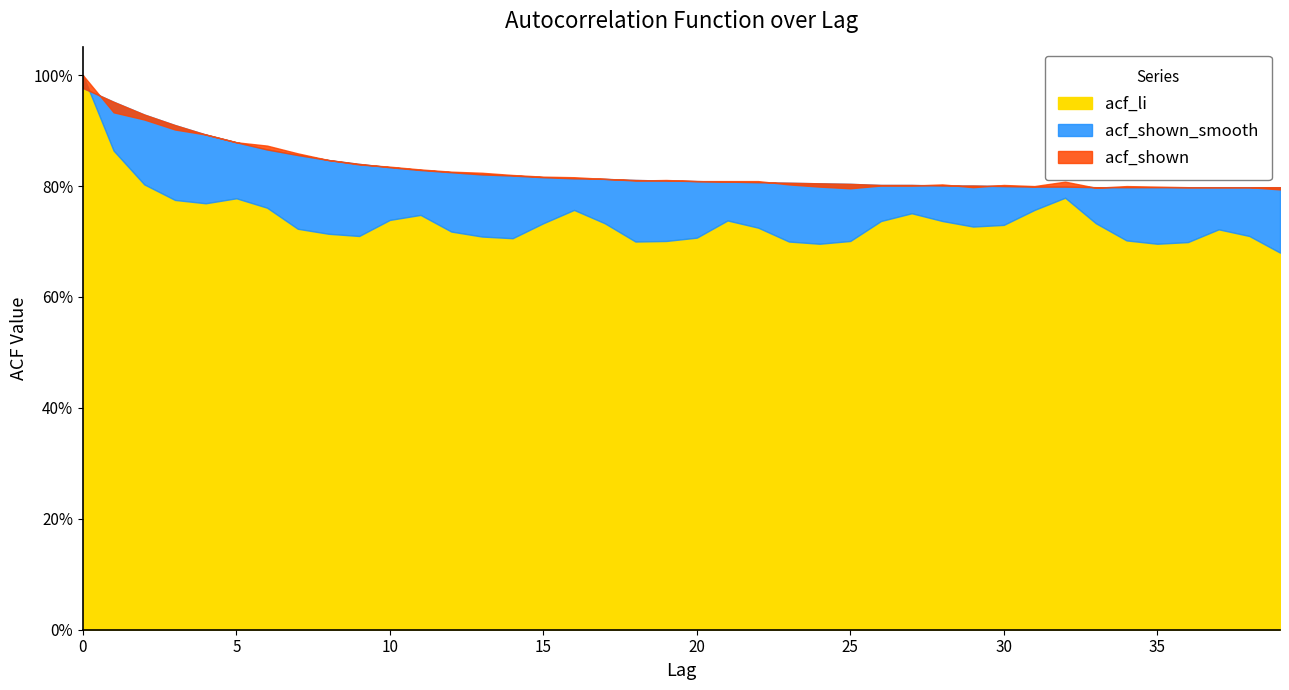

Which series changed the most between 1 and 8?

acf_li